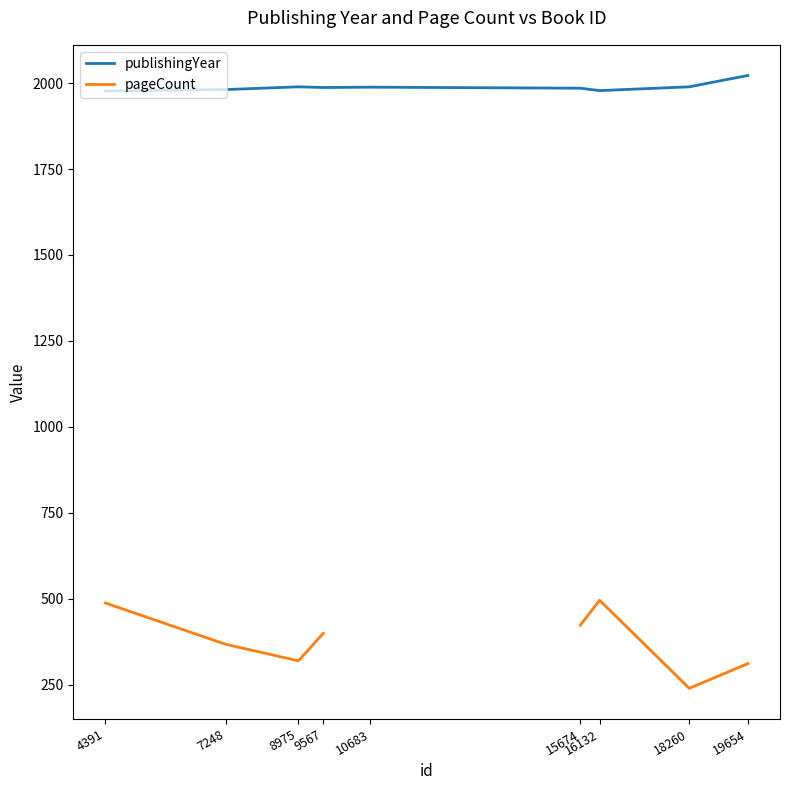

True or false: pageCount and publishingYear intersect in this chart.

False